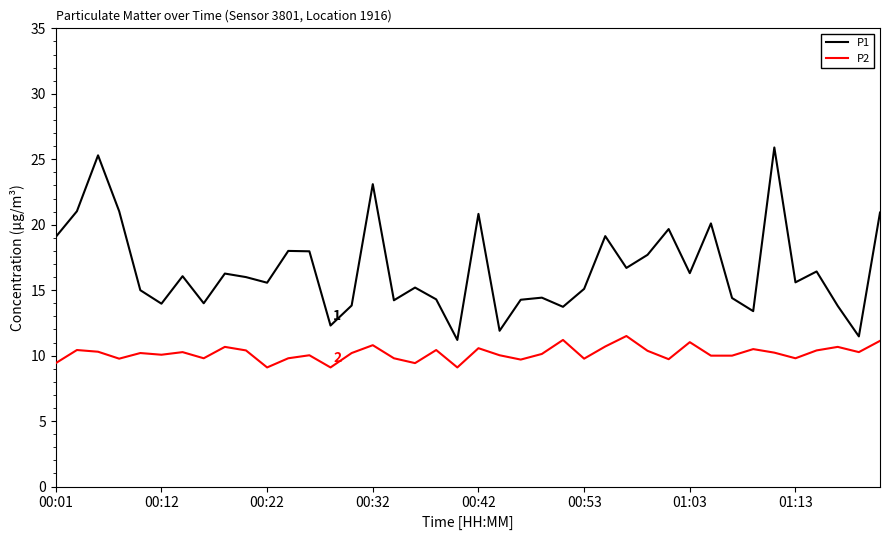

True or false: P1 and P2 cross at least once.

False